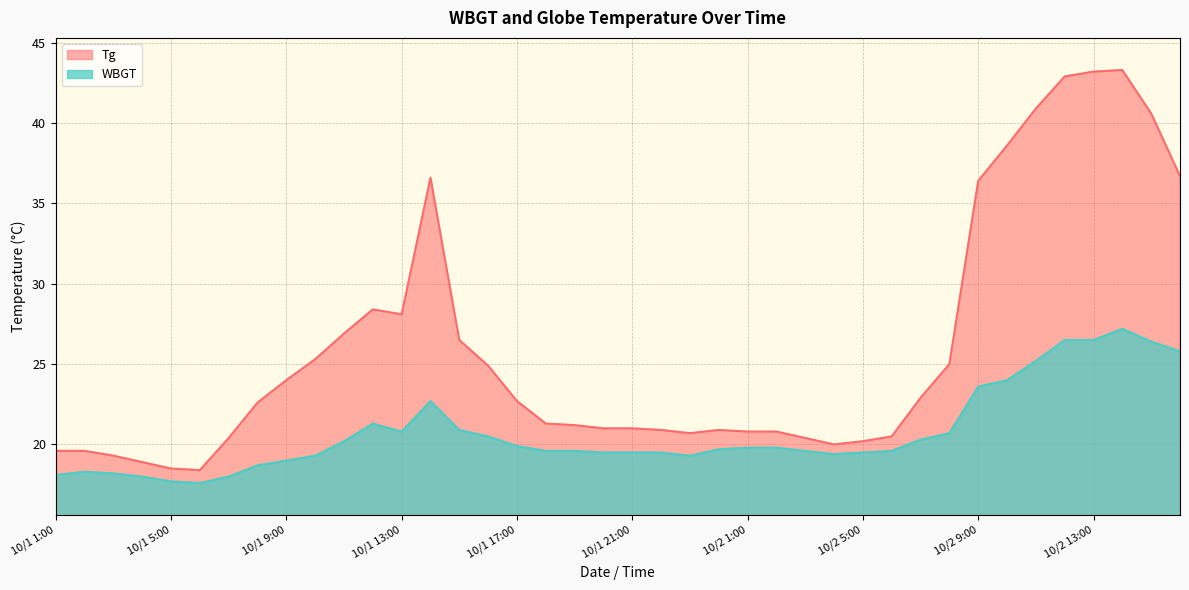

At which category does Tg reach its first local peak?

10/1 12:00